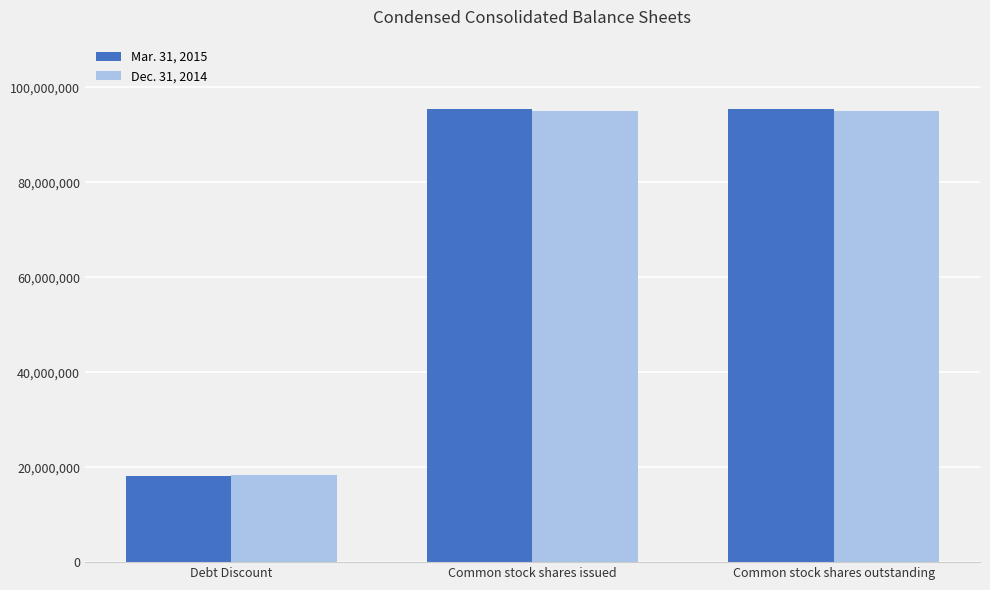

How many groups of bars are there?

3